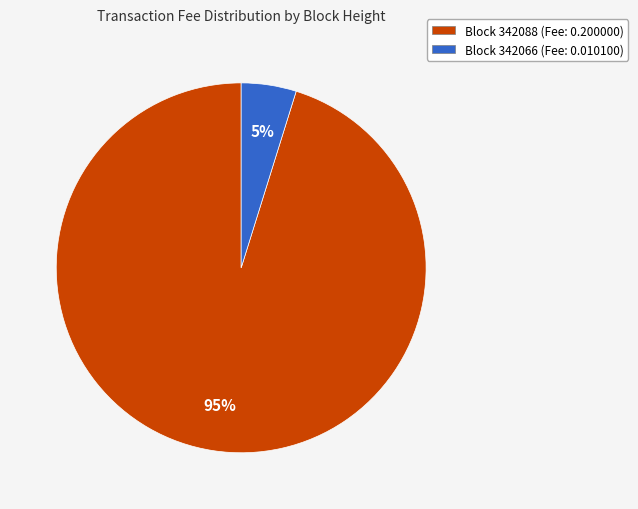

To the nearest percent, what is the difference between the largest and smallest slice percentages?

90%